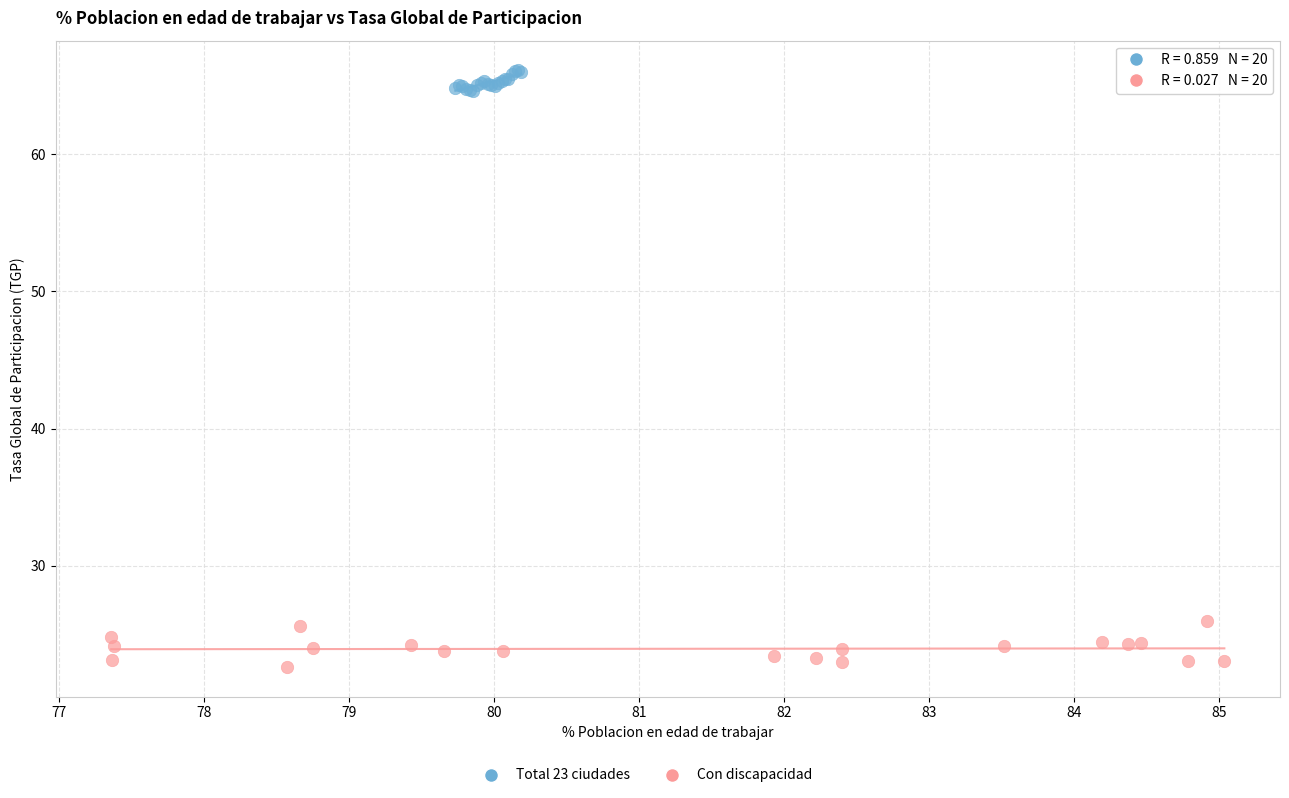

Which series reaches the maximum Y coordinate?

Total 23 ciudades